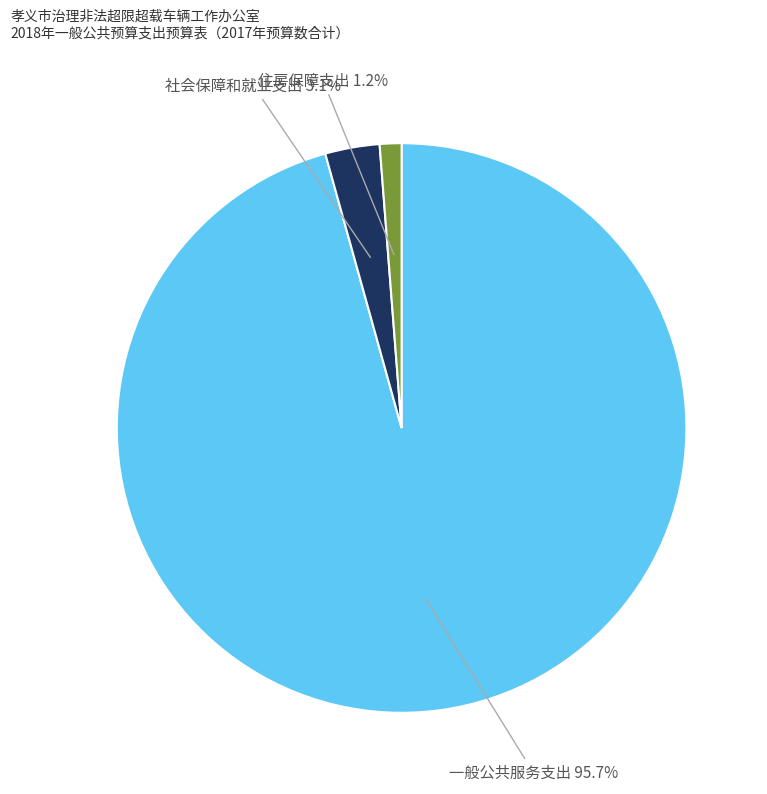

What is the majority slice?

一般公共服务支出